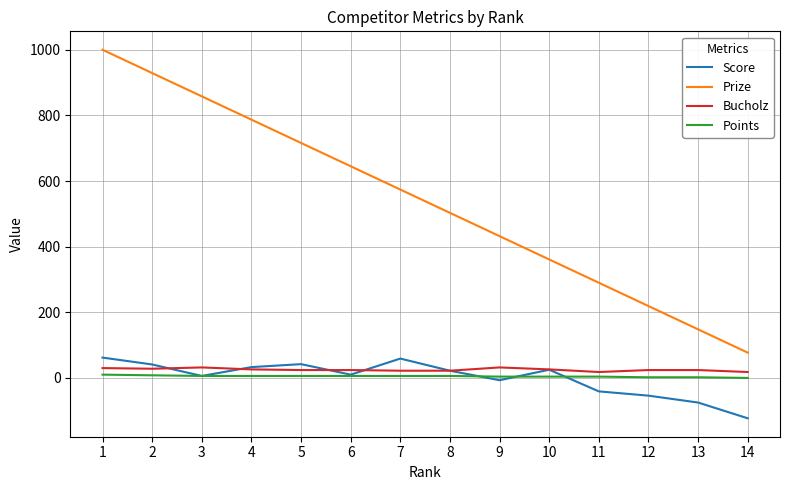

Does the chart have visible grid lines?

Yes